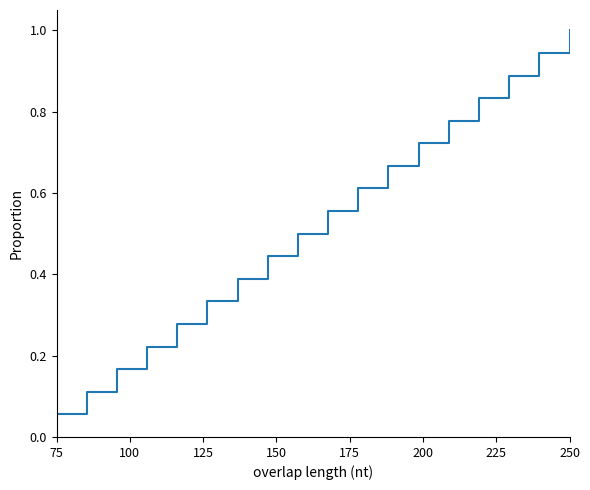

What is the maximum value shown in the chart?

1.0